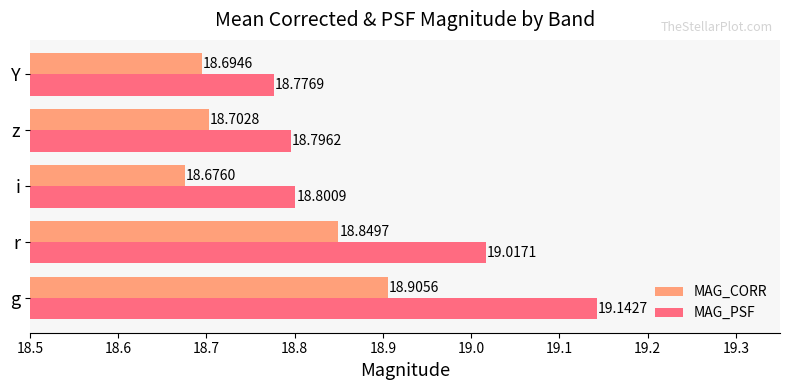

What is the difference between the maximum and minimum values in the MAG_PSF series?

0.4